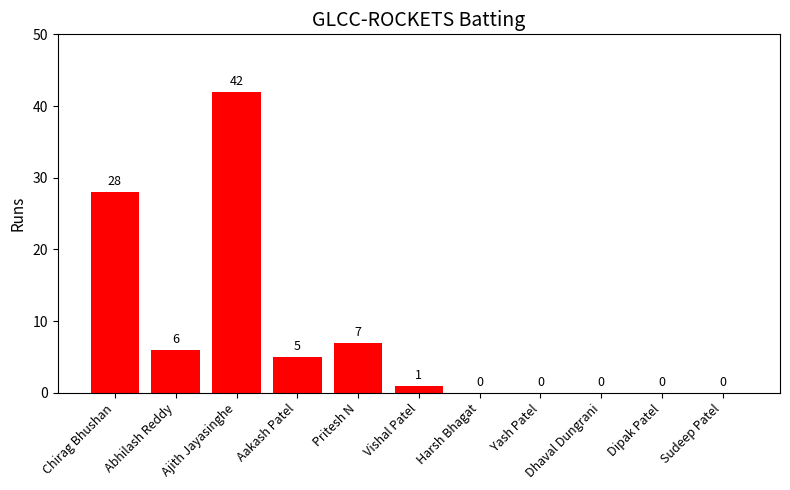

Between Vishal Patel and Chirag Bhushan, which is larger?

Chirag Bhushan